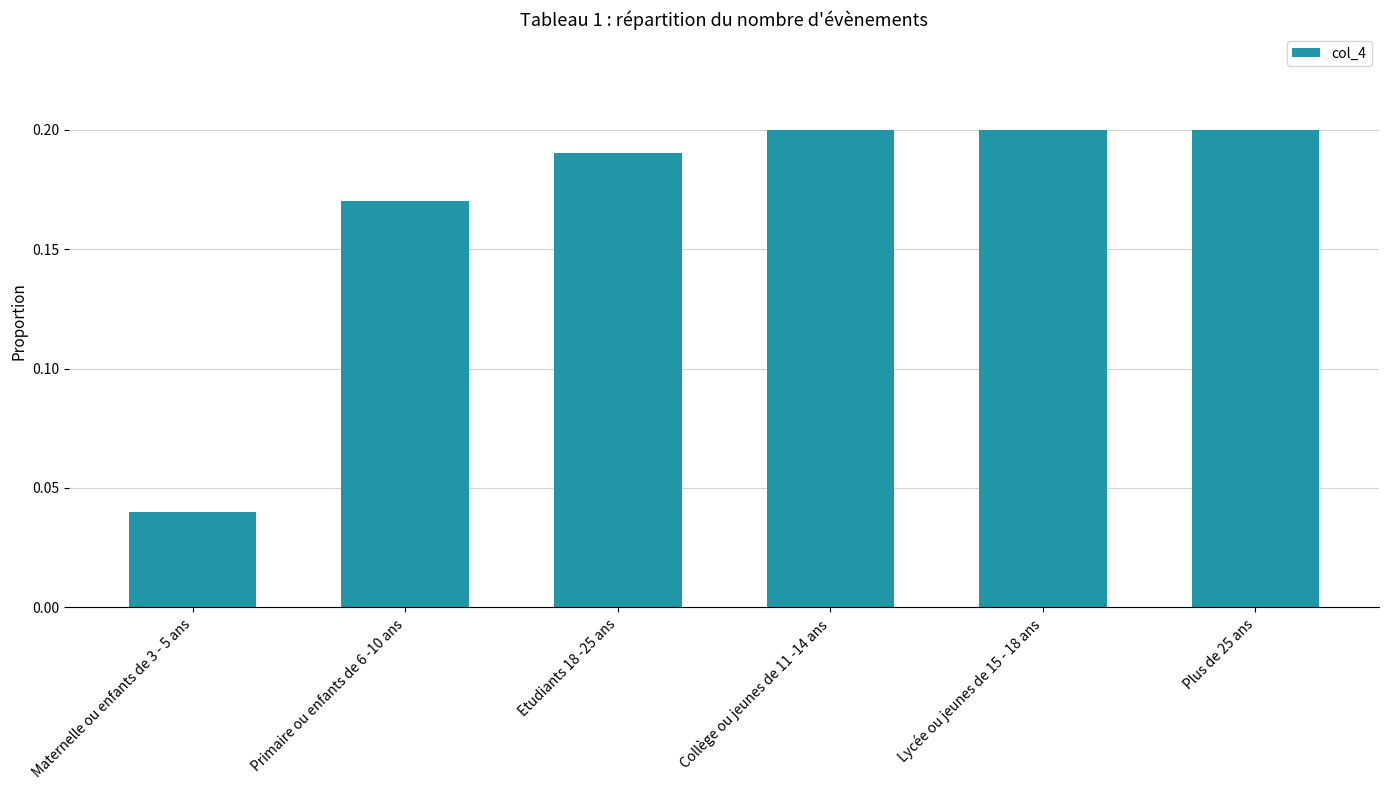

Count the number of data series in this chart.

1